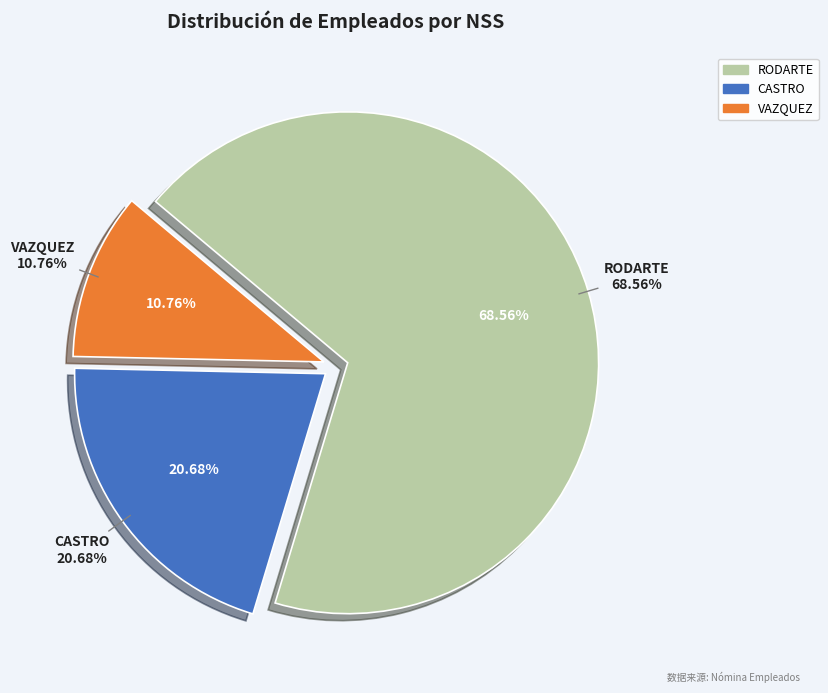

Which slice is the largest?

RODARTE